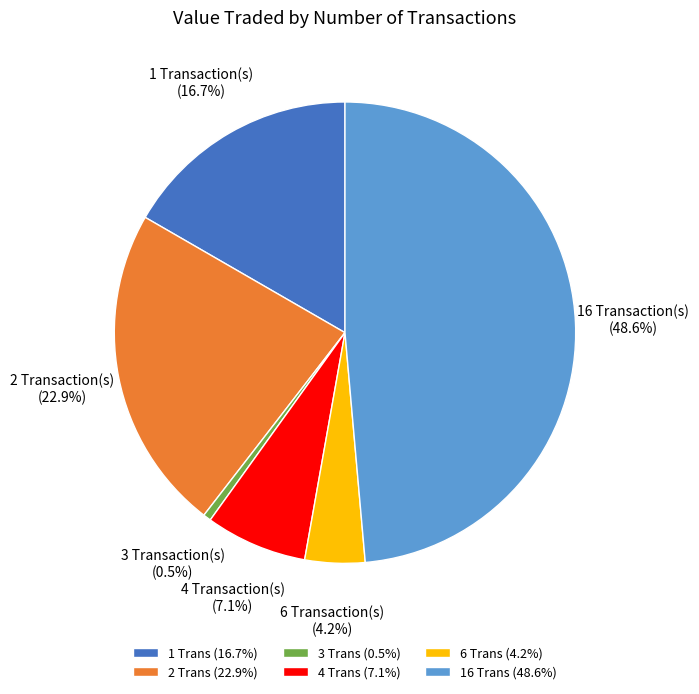

To the nearest percent, what is the difference between the largest and smallest slice percentages?

48%